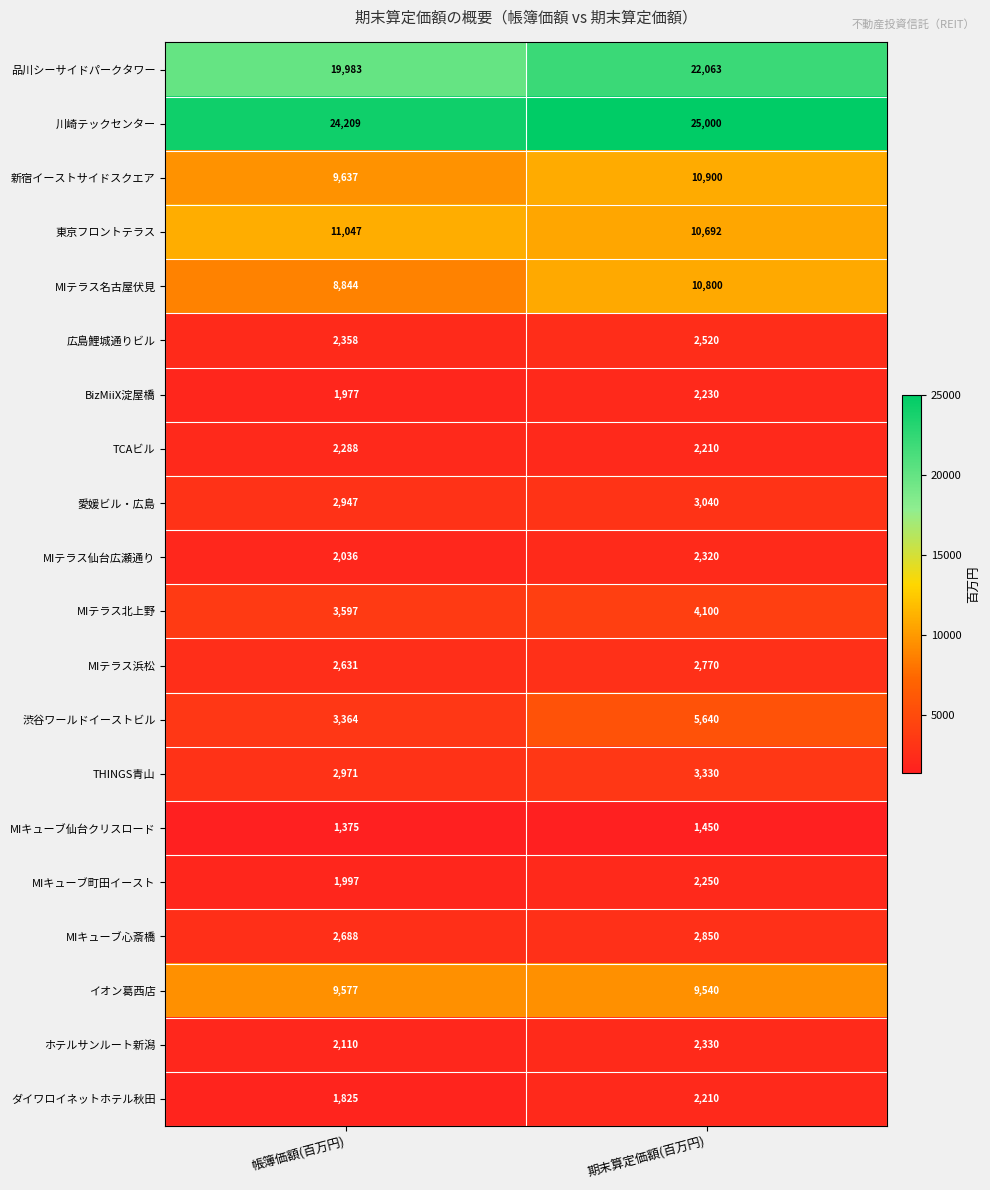

At which category is the sum across all series the highest?

期末算定価額(百万円)